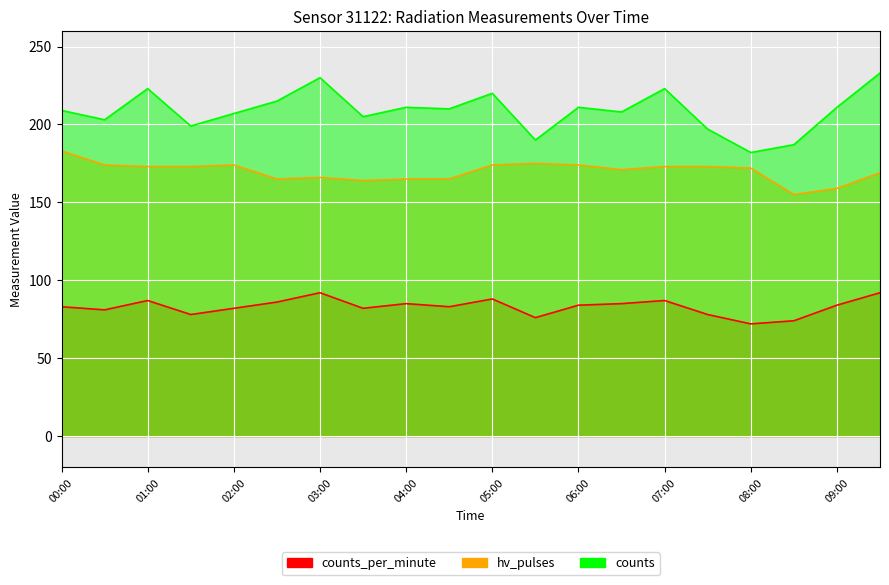

What are all the series names shown in the legend?

counts_per_minute, hv_pulses, counts